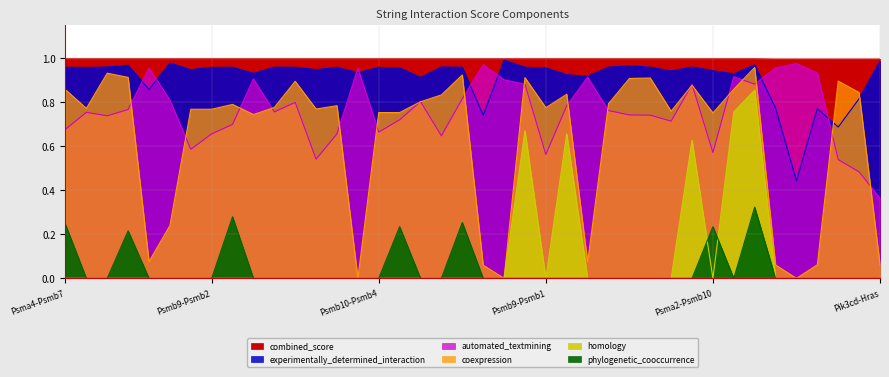

At which category does coexpression reach its first local peak?

Psma2-Psmb4